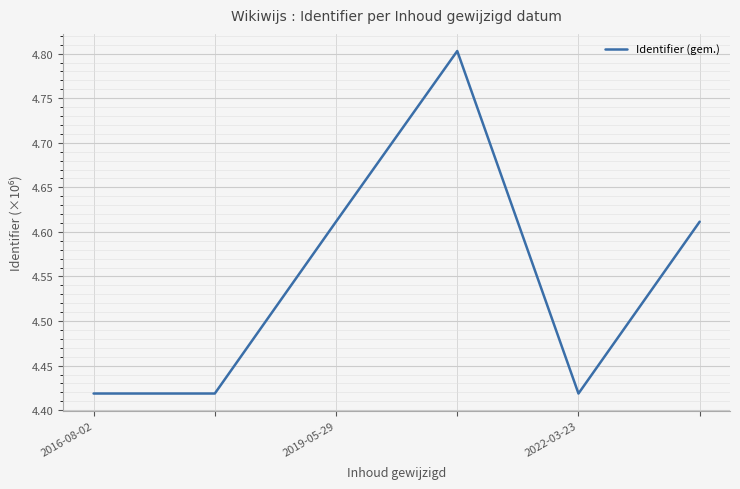

What is the difference between the maximum and minimum values?

0.4